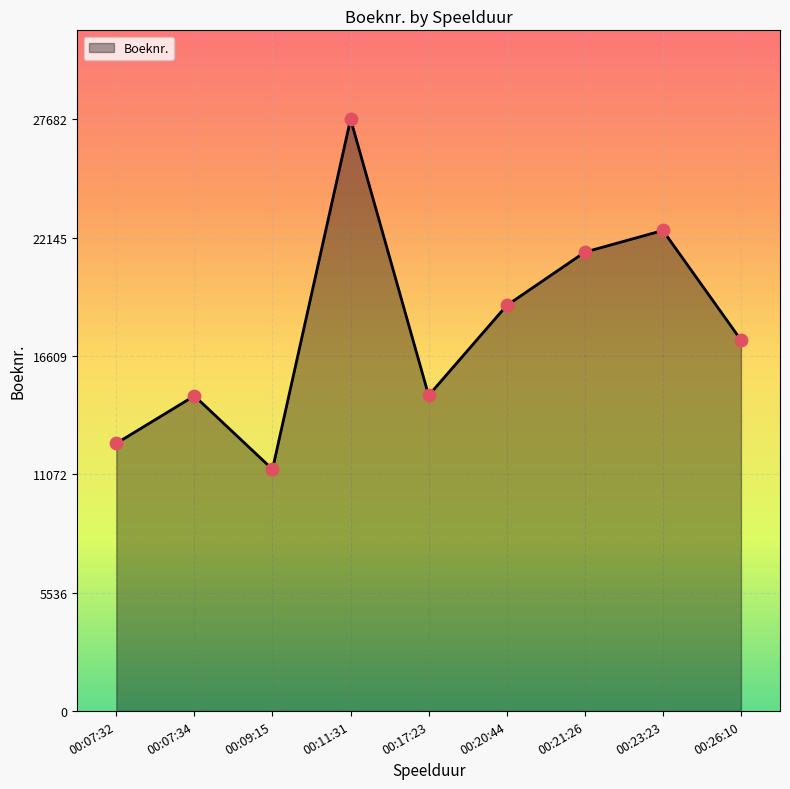

What is the change in value from 00:11:31 to 00:17:23?

-12922